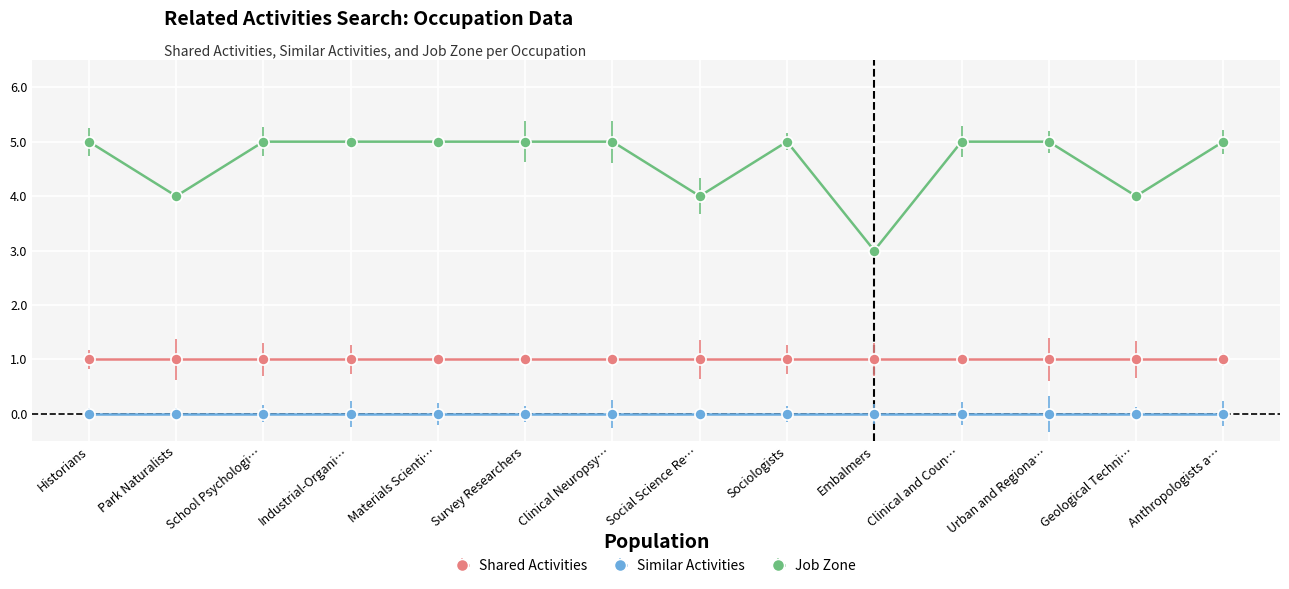

Reading left to right, transcribe all the data shown in this chart.

Shared Activities: 1	1	1	1	1	1	1	1	1	1	1	1	1	1
Similar Activities: 0	0	0	0	0	0	0	0	0	0	0	0	0	0
Job Zone: 5	4	5	5	5	5	5	4	5	3	5	5	4	5